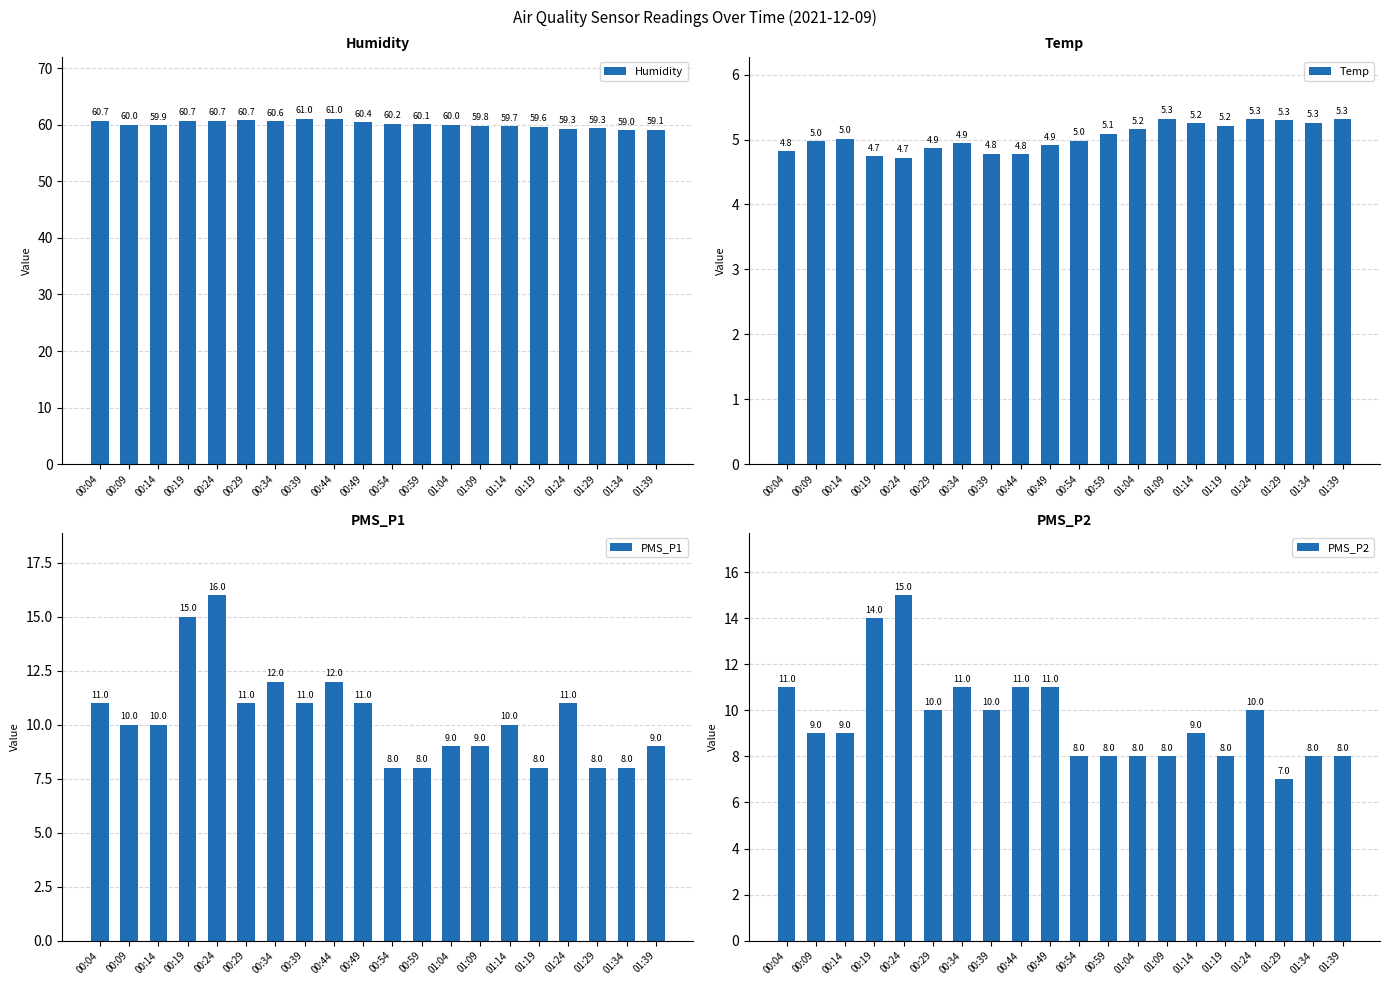

How many groups of bars are there?

20